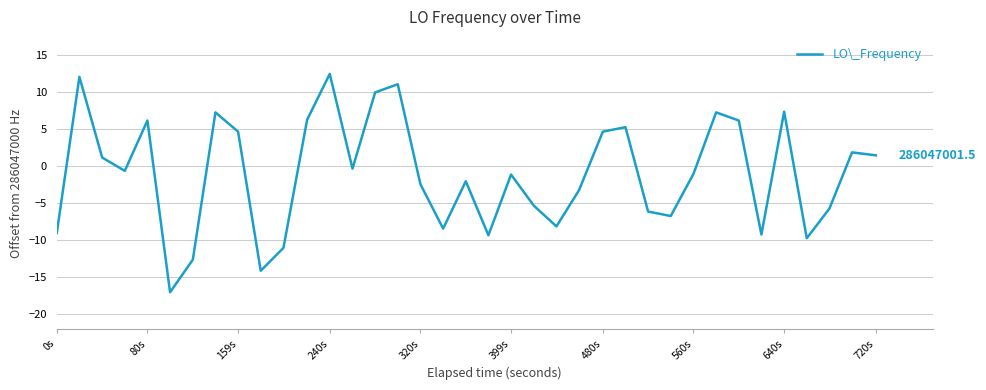

What is the difference between the maximum and minimum values?

29.5